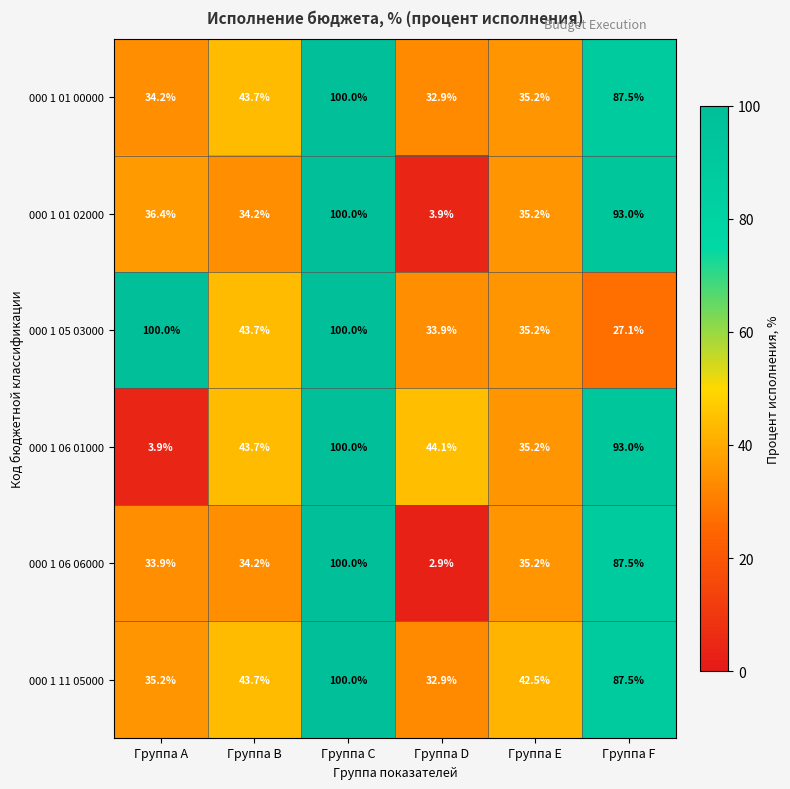

What is the smallest value displayed?

2.9